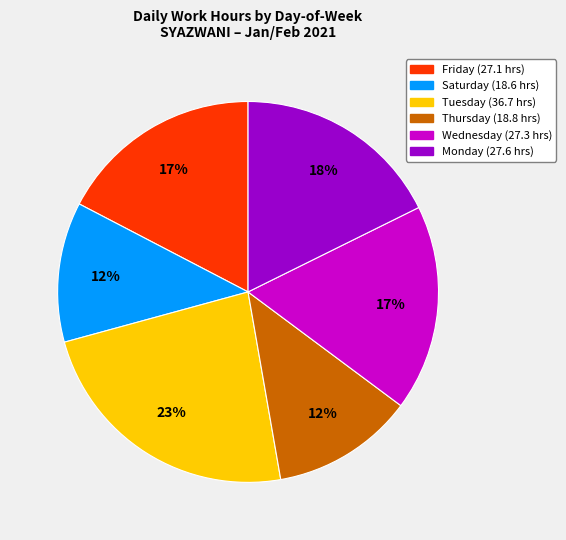

To the nearest percent, what is the average slice percentage?

17%